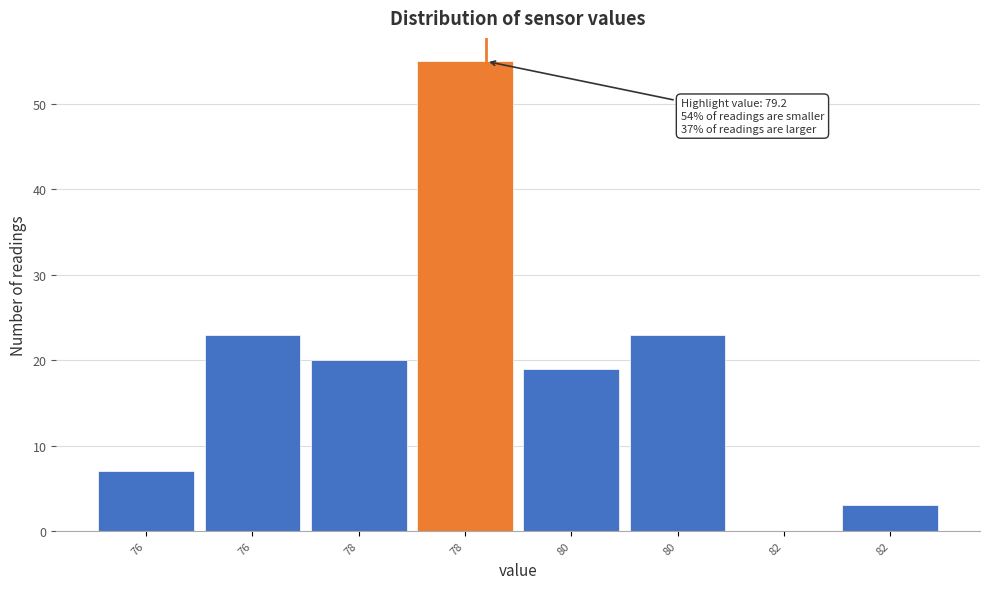

How many series are shown in this chart?

1